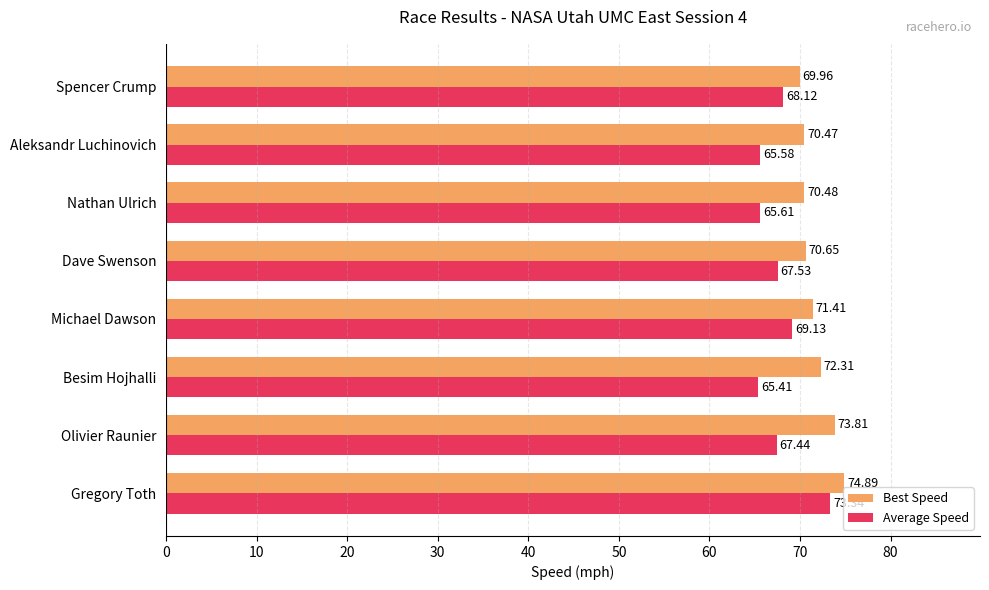

List the labels in order of Best Speed value, smallest first.

Spencer Crump, Aleksandr Luchinovich, Nathan Ulrich, Dave Swenson, Michael Dawson, Besim Hojhalli, Olivier Raunier, Gregory Toth